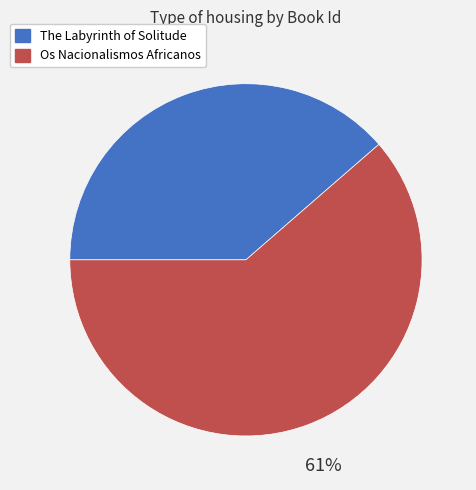

The The Labyrinth of Solitude slice represents 28% of the pie. True or false?

False